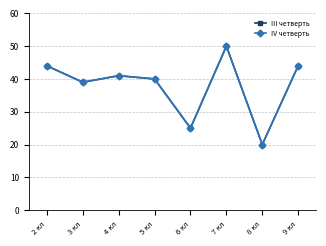

Is this an area chart (filled region under the line)?

No